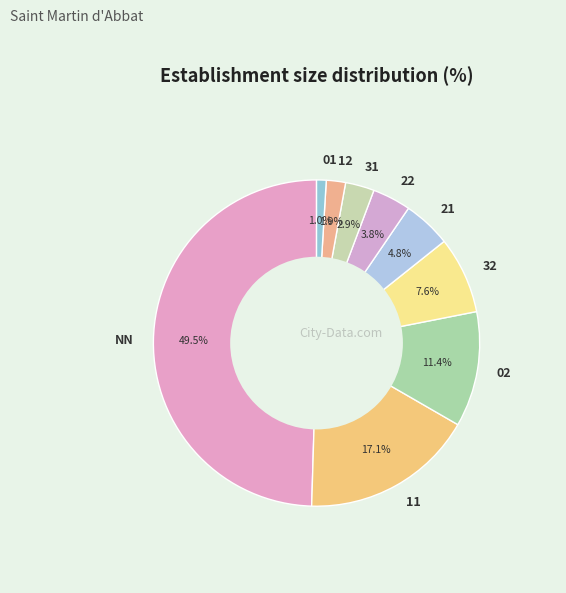

To the nearest percent, what is the difference between the 02 and NN slice percentages?

38%